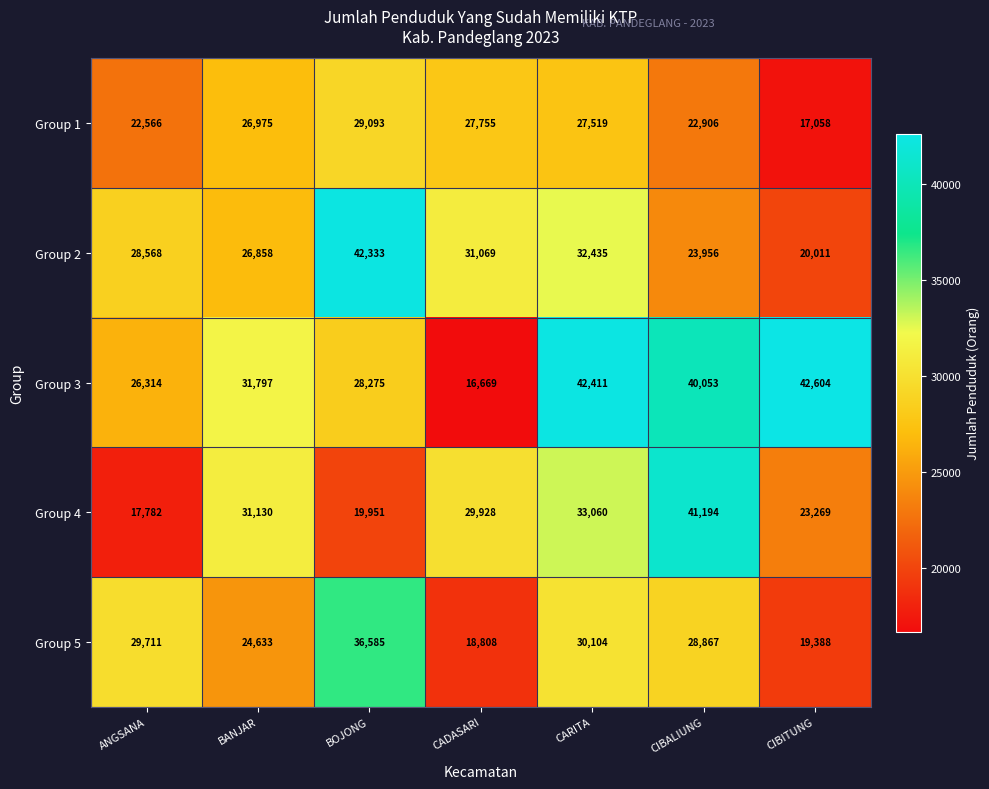

At which label does Group 5 reach its minimum?

CADASARI